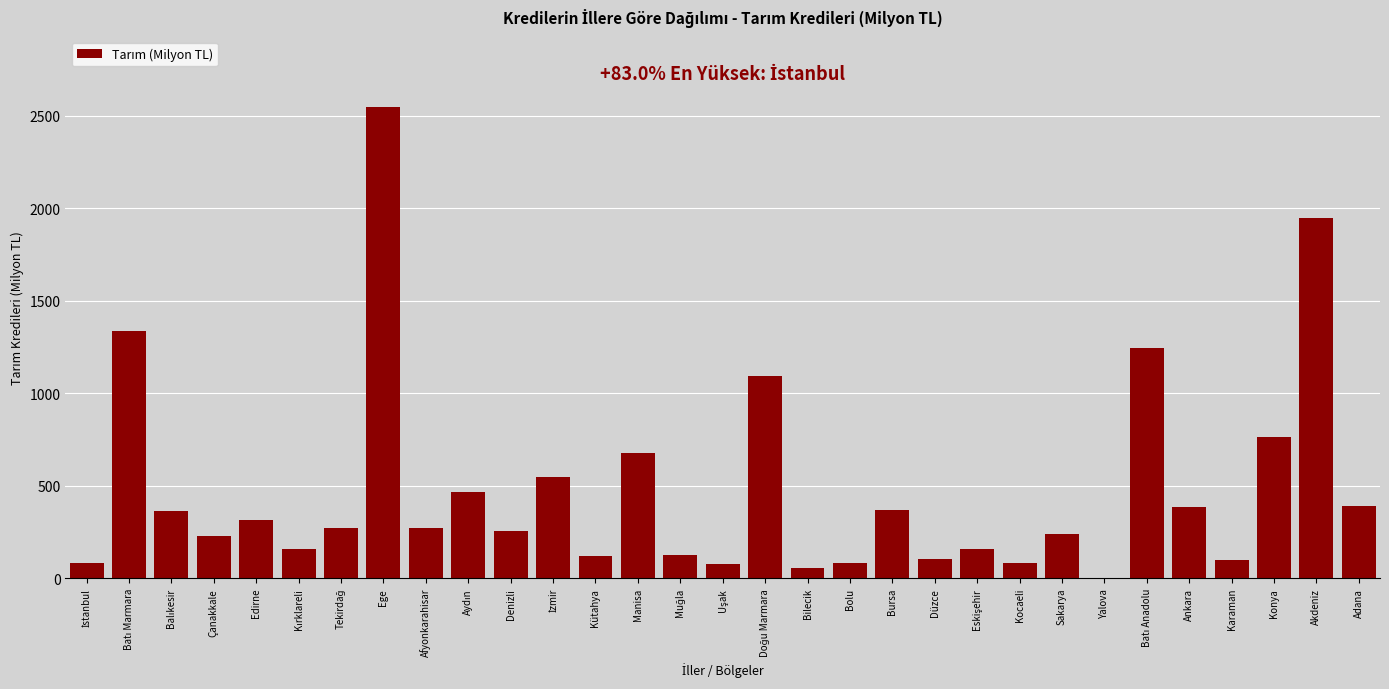

What is the greatest value displayed?

2546.6